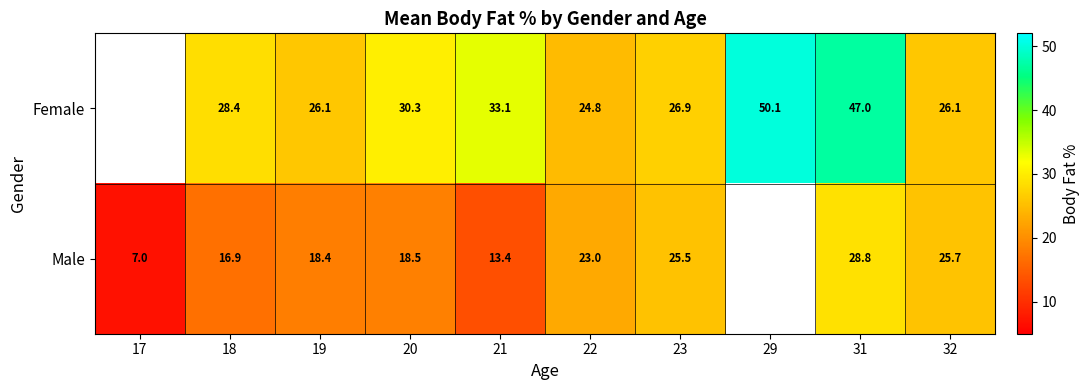

The value of Female at 29 is 72.2. True or false?

False